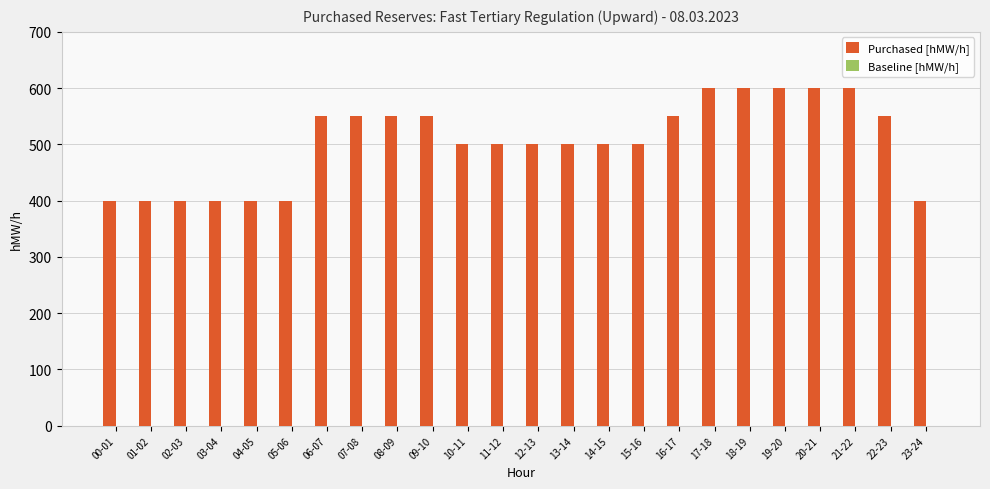

Reading left to right, what are all the values shown in this chart?

400	400	400	400	400	400	550	550	550	550	500	500	500	500	500	500	550	600	600	600	600	600	550	400